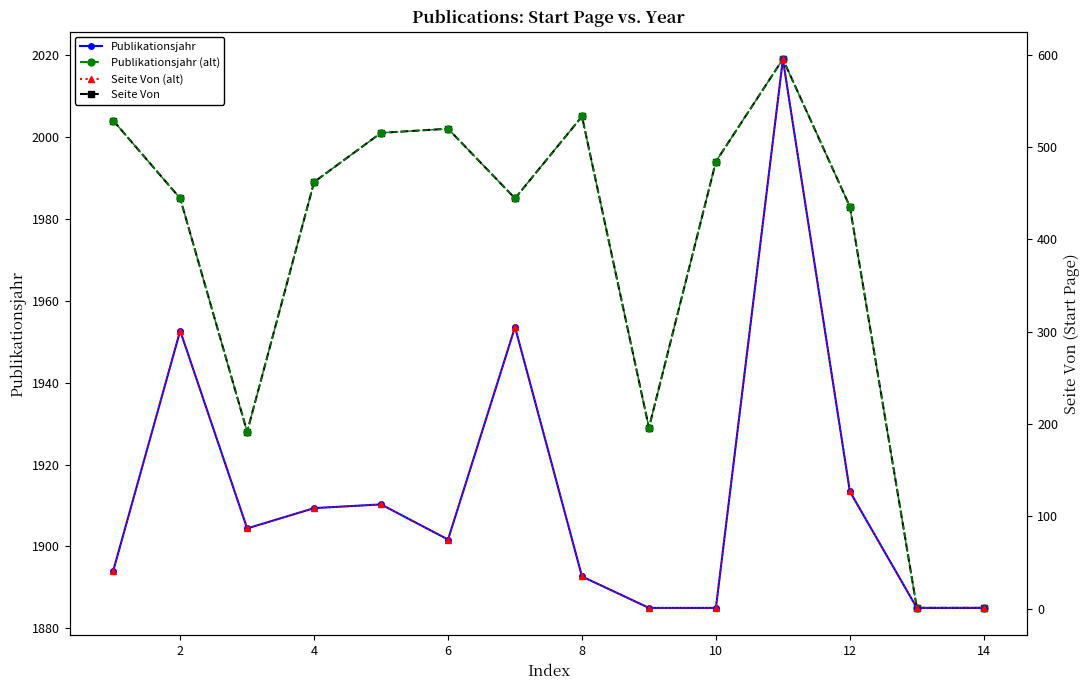

What is the average value of the Publikationsjahr series?

1971